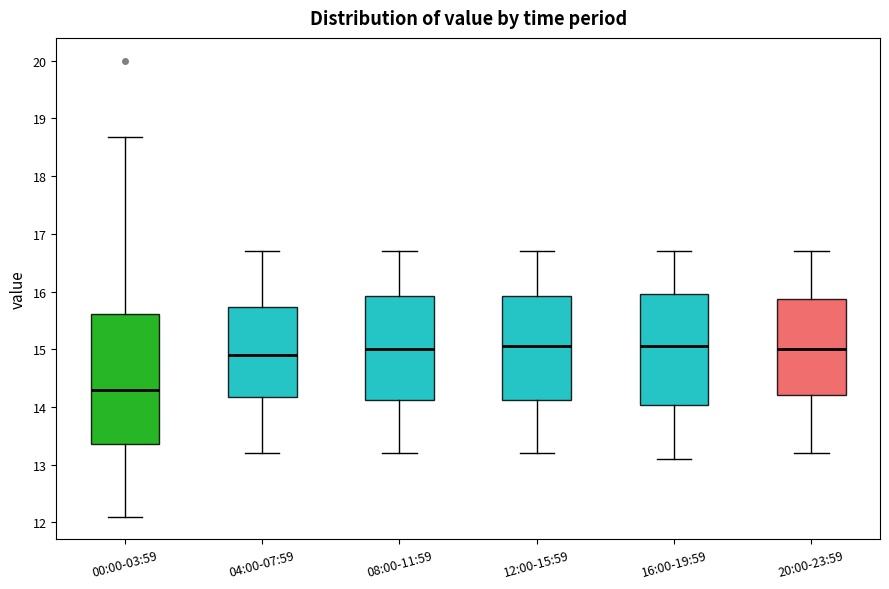

Reading left to right, read every box against the y-axis: the position of its median line, the range the box covers, and the ends of its whiskers. The values are not printed on the chart, so give them approximately, as read against the axis.

00:00-03:59: median 14.3, box 13.4 to 15.6, whiskers 12.1 to 18.7
04:00-07:59: median 14.9, box 14.2 to 15.7, whiskers 13.2 to 16.7
08:00-11:59: median 15.0, box 14.1 to 15.9, whiskers 13.2 to 16.7
12:00-15:59: median 15.1, box 14.1 to 15.9, whiskers 13.2 to 16.7
16:00-19:59: median 15.1, box 14.0 to 16.0, whiskers 13.1 to 16.7
20:00-23:59: median 15.0, box 14.2 to 15.9, whiskers 13.2 to 16.7